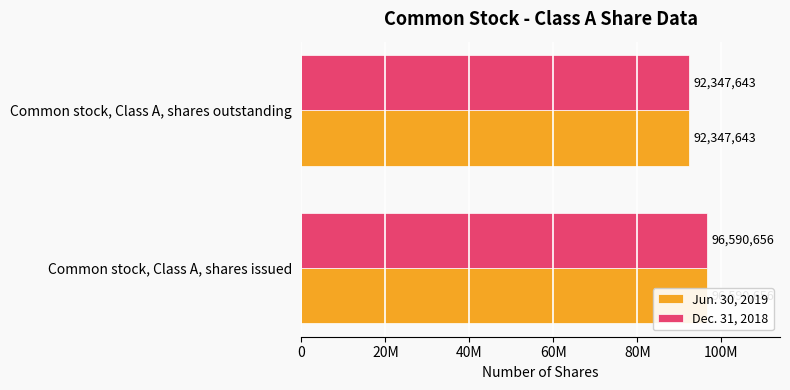

The value of Dec. 31, 2018 at Common stock, Class A, shares issued is 49047938. True or false?

False